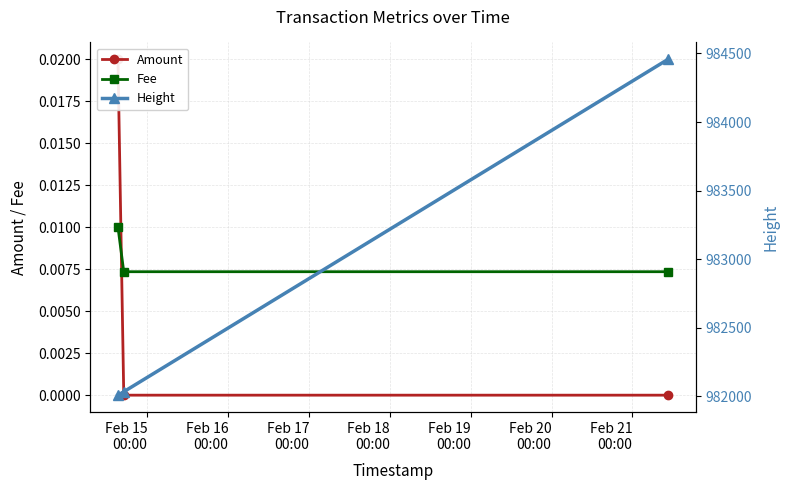

At how many categories does at least one series exceed 923725?

3